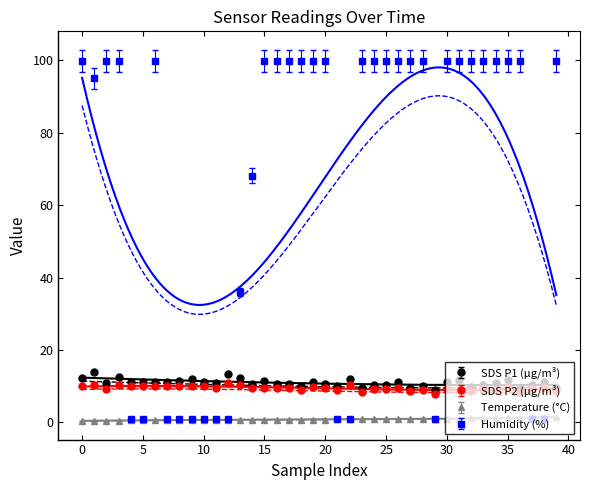

Which series has the largest range (max minus min)?

Humidity